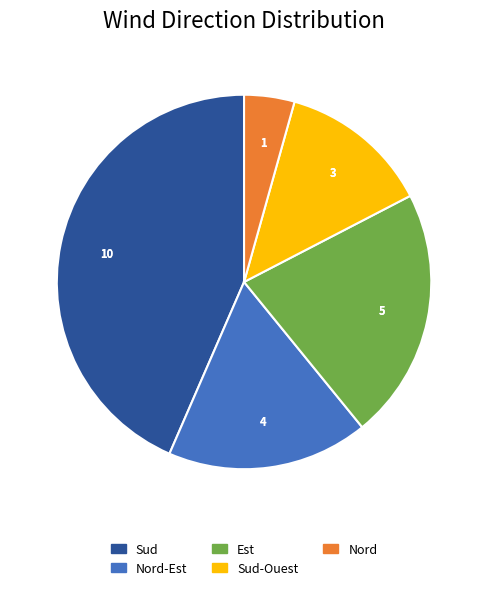

Is there any slice that represents more than half of the pie?

No